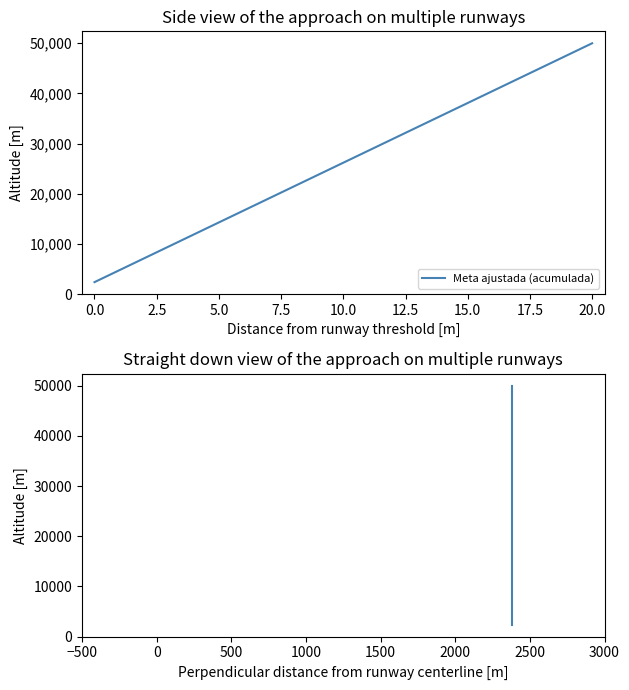

What is the difference between the Meta ajustada (acumulada) values at 16 and 18?

4761.9